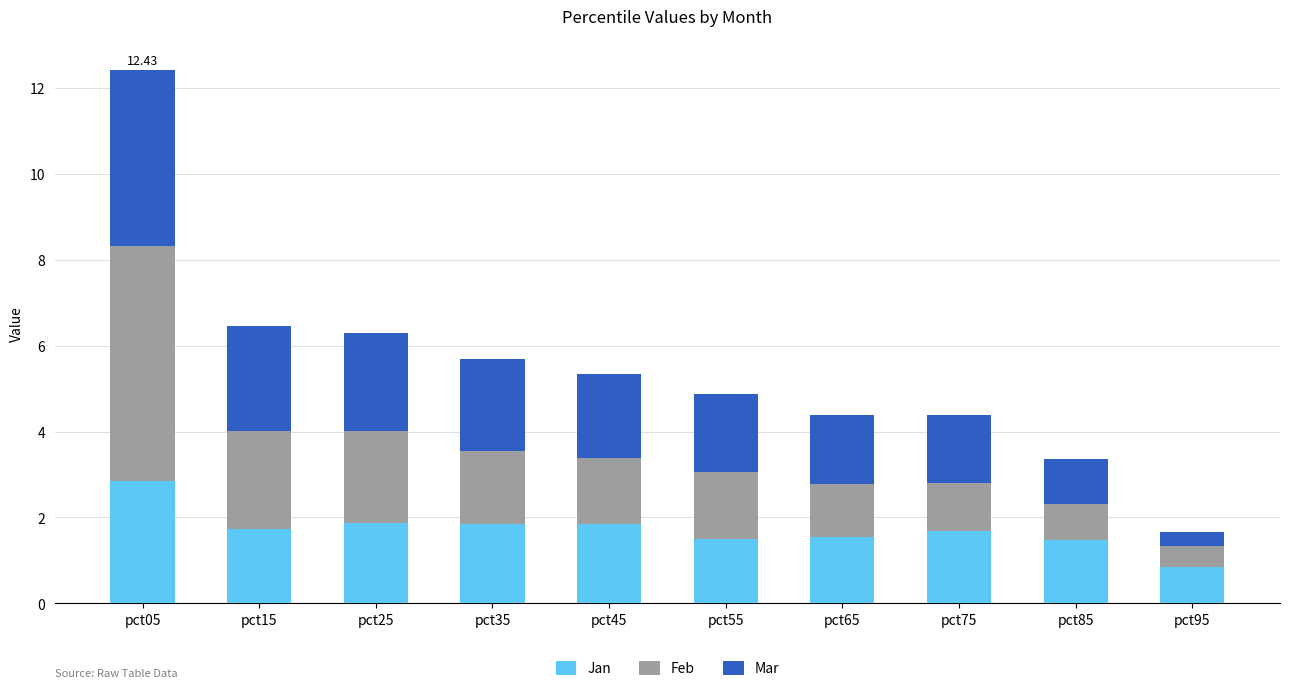

What is the difference between the maximum and second lowest values in the Jan series?

1.4